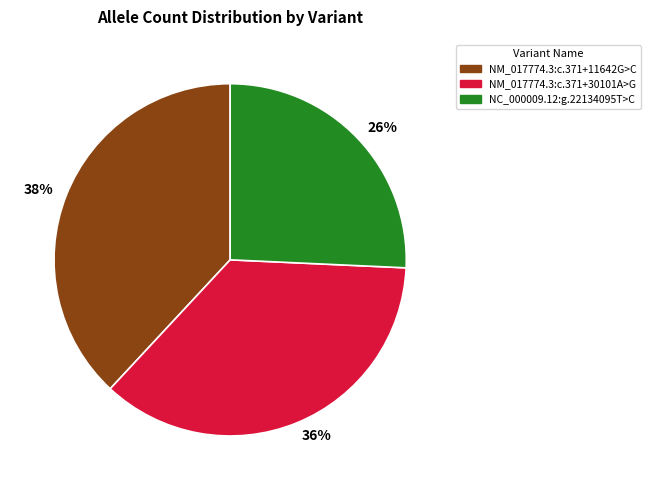

To the nearest percent, what is the combined percentage of NC_000009.12:g.22134095T>C and NM_017774.3:c.371+30101A>G?

62%